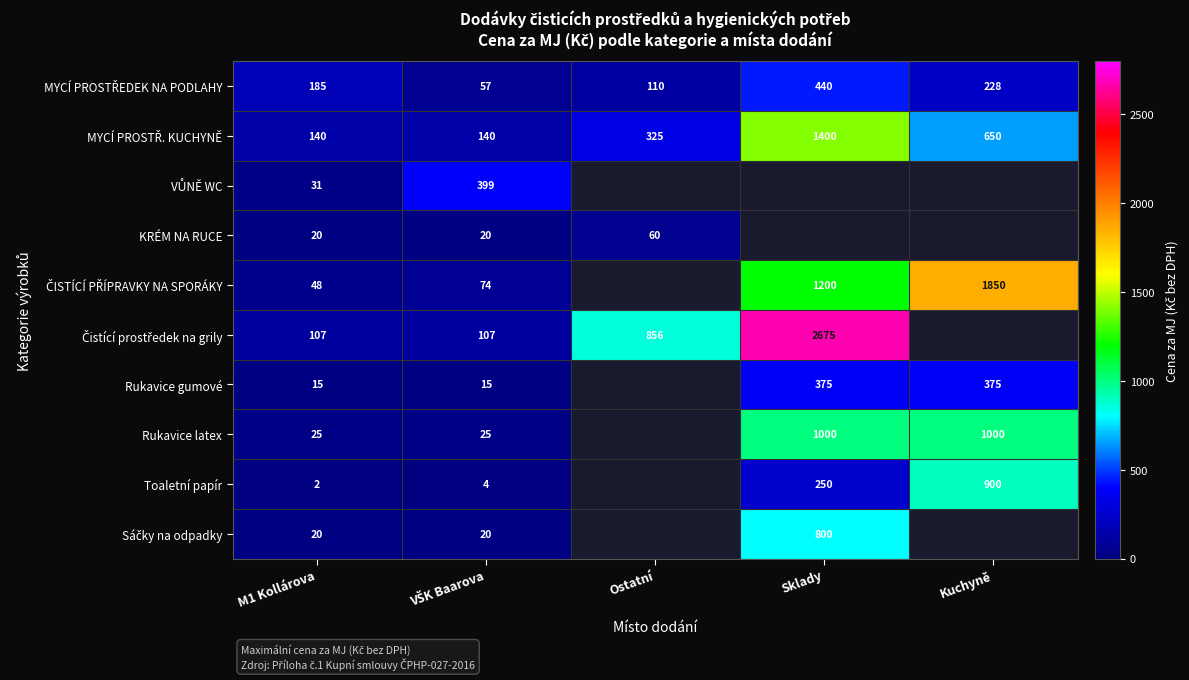

The value of Rukavice latex at Sklady is 643.2. True or false?

False